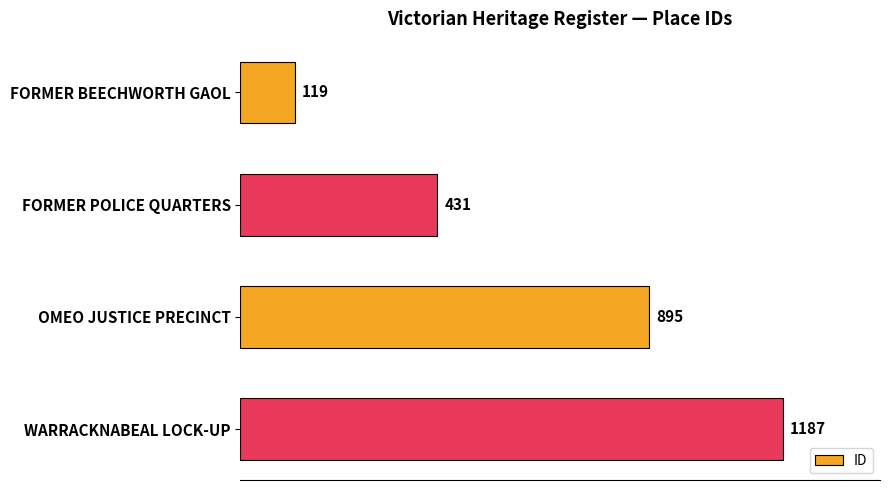

At which category does the chart reach its peak across all series?

WARRACKNABEAL LOCK-UP